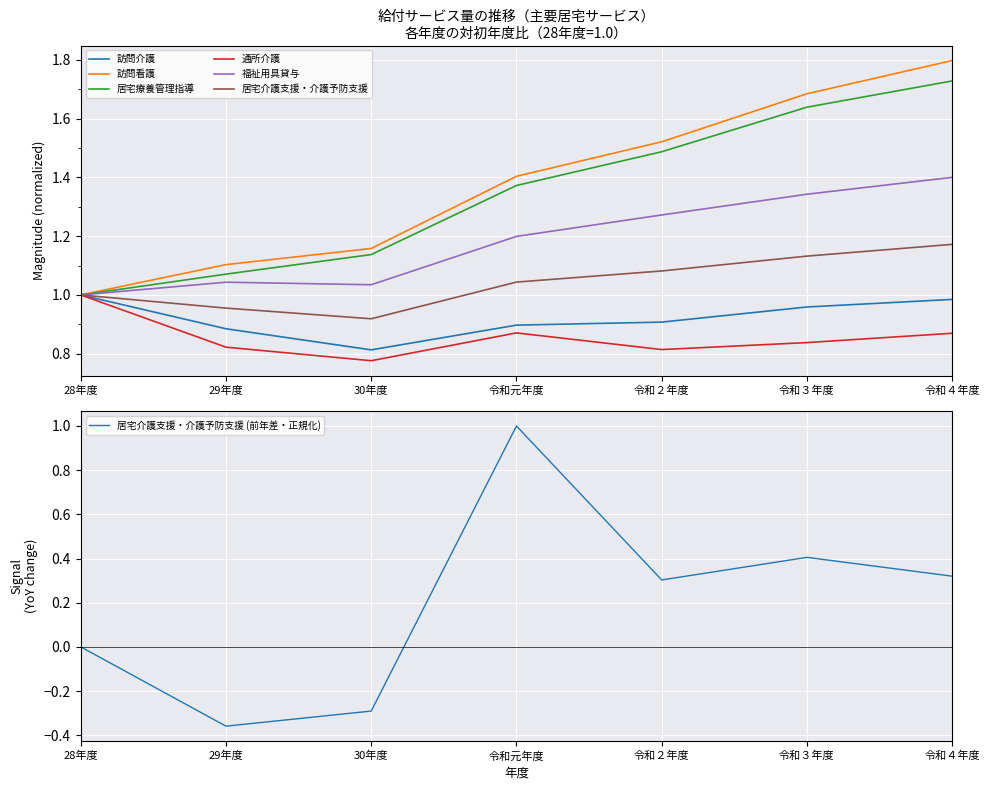

Reading left to right, transcribe all the data shown in this chart.

訪問介護: 1.0	0.9	0.8	0.9	0.9	1.0	1.0
訪問看護: 1.0	1.1	1.2	1.4	1.5	1.7	1.8
居宅療養管理指導: 1.0	1.1	1.1	1.4	1.5	1.6	1.7
通所介護: 1.0	0.8	0.8	0.9	0.8	0.8	0.9
福祉用具貸与: 1.0	1.0	1.0	1.2	1.3	1.3	1.4
居宅介護支援・介護予防支援: 1.0	1.0	0.9	1.0	1.1	1.1	1.2